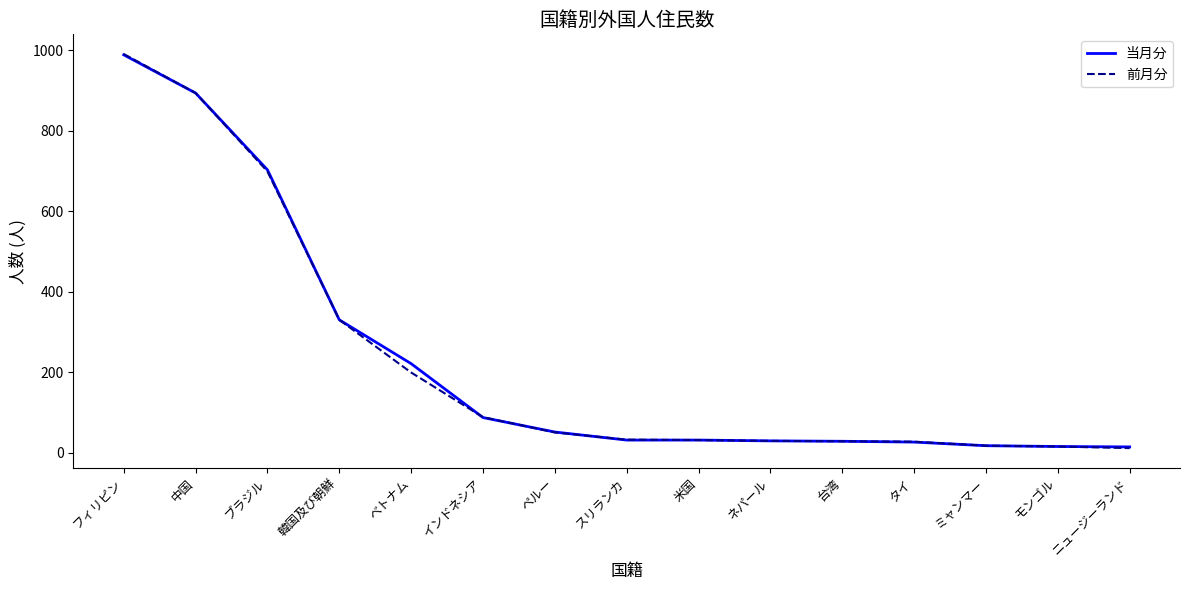

How many lines are shown in the chart?

2